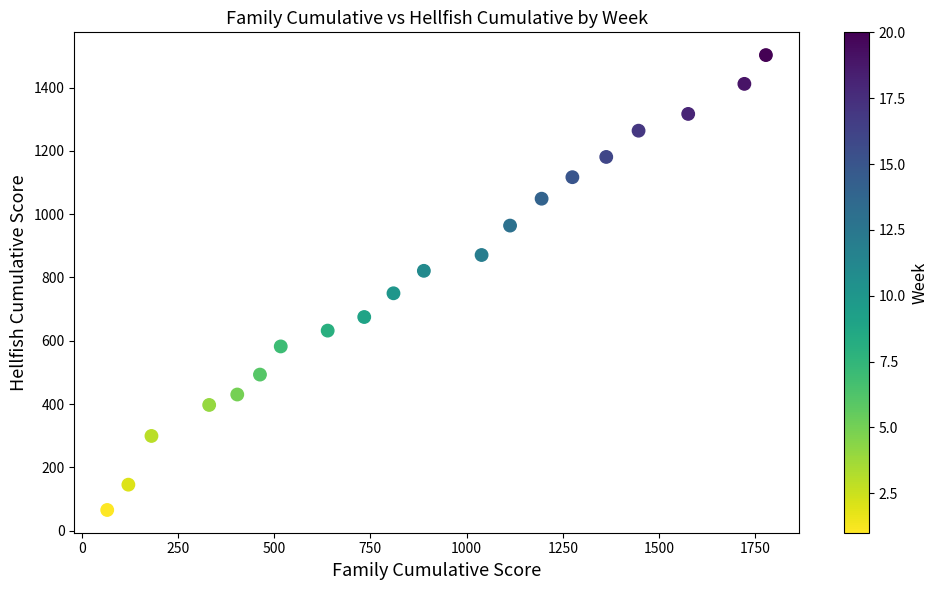

What is the range of X values (max minus min)?

1712